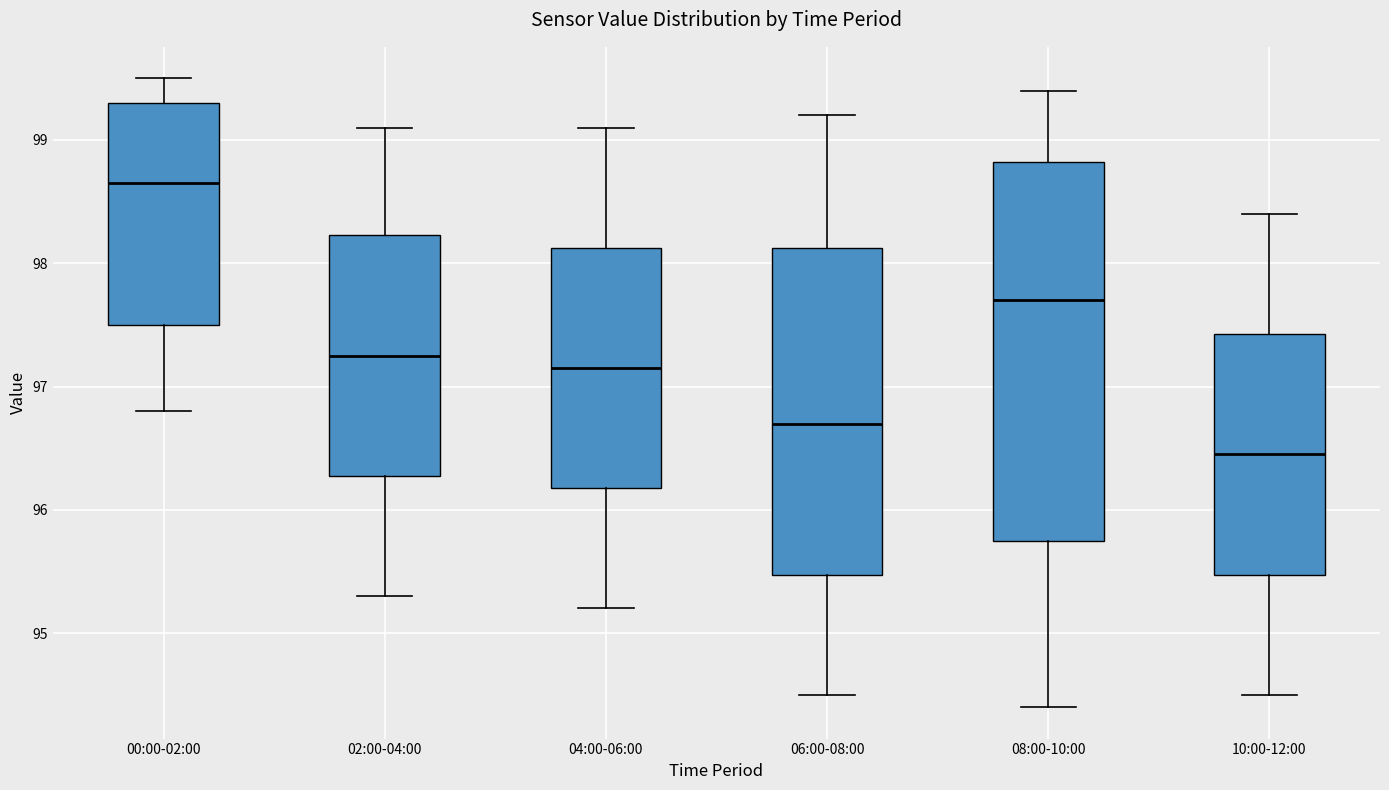

Reading left to right, read every box against the y-axis: the position of its median line, the range the box covers, and the ends of its whiskers. The values are not printed on the chart, so give them approximately, as read against the axis.

00:00-02:00: median 98.7, box 97.5 to 99.3, whiskers 96.8 to 99.5
02:00-04:00: median 97.3, box 96.3 to 98.2, whiskers 95.3 to 99.1
04:00-06:00: median 97.2, box 96.2 to 98.1, whiskers 95.2 to 99.1
06:00-08:00: median 96.7, box 95.5 to 98.1, whiskers 94.5 to 99.2
08:00-10:00: median 97.7, box 95.8 to 98.8, whiskers 94.4 to 99.4
10:00-12:00: median 96.5, box 95.5 to 97.4, whiskers 94.5 to 98.4